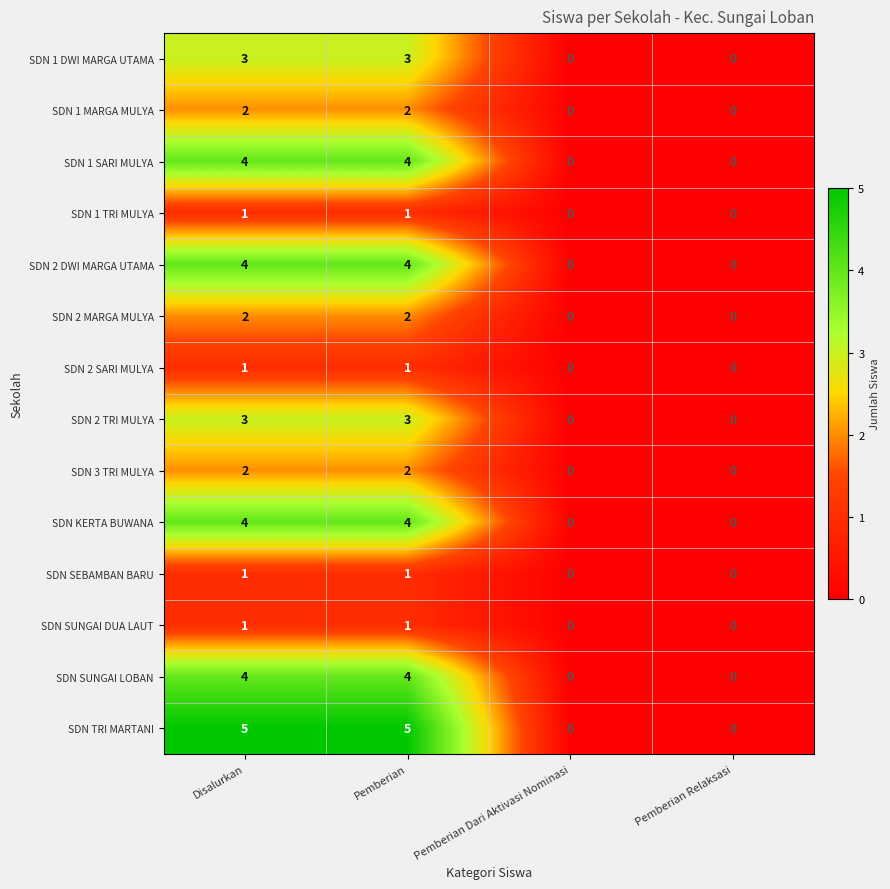

What is the difference between the second highest and second lowest values in the SDN SUNGAI LOBAN series?

4